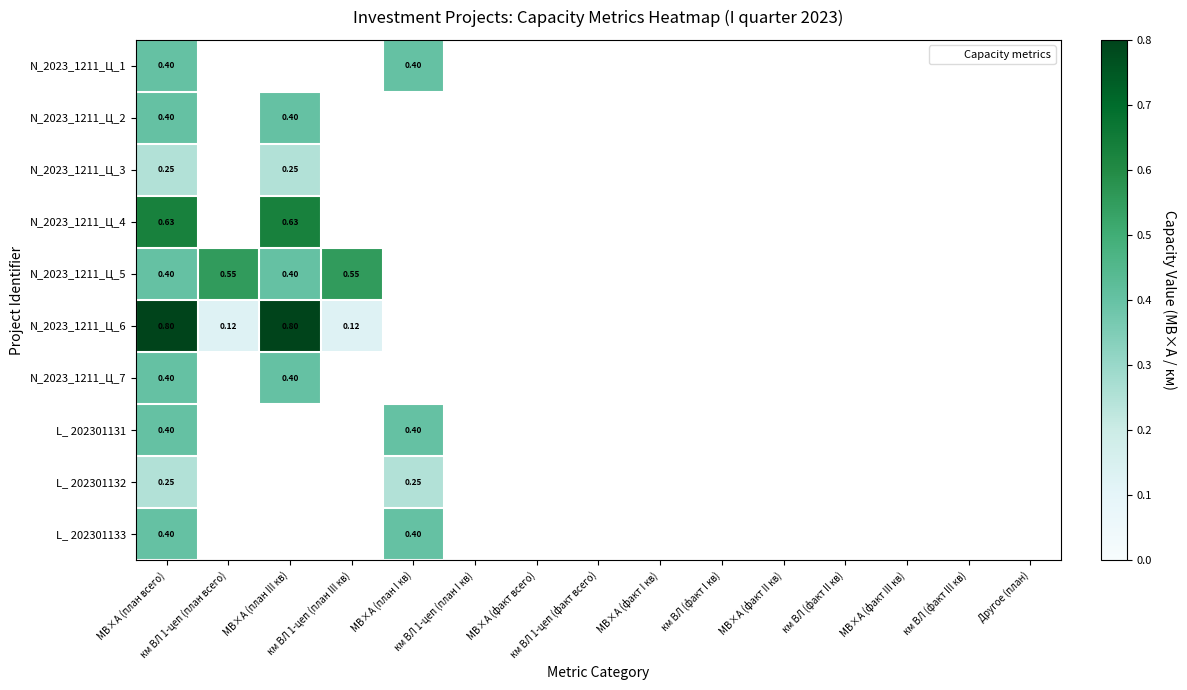

At which category is the sum across all series the highest?

МВ×А (план всего)